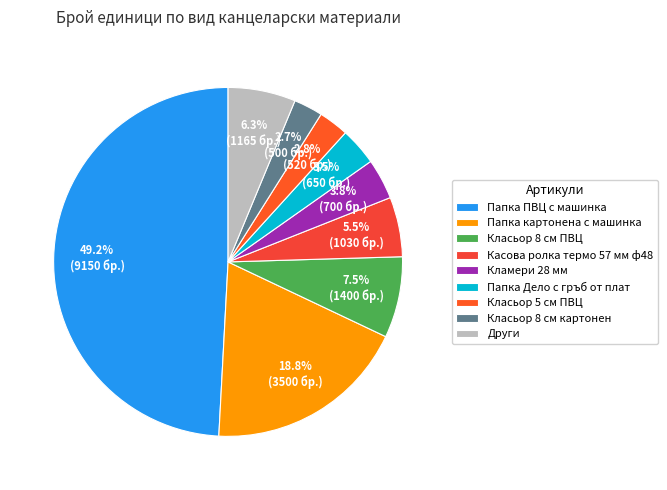

What is the total percentage of Кламери 28 мм and Класьор 8 см картонен?

6.4%